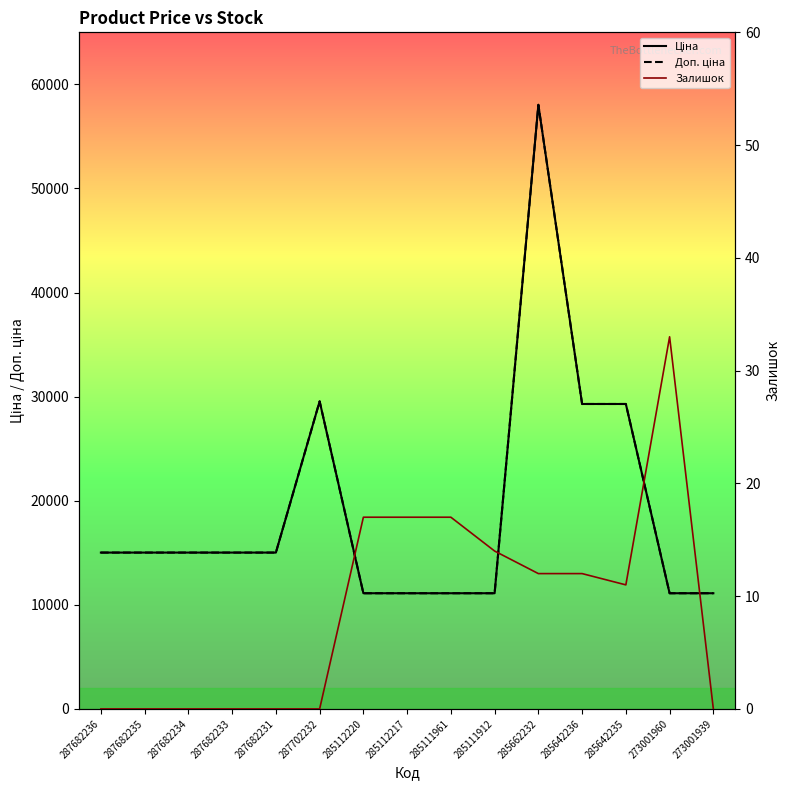

True or false: Доп. ціна has a value of 3264.0 at 285111912.

False